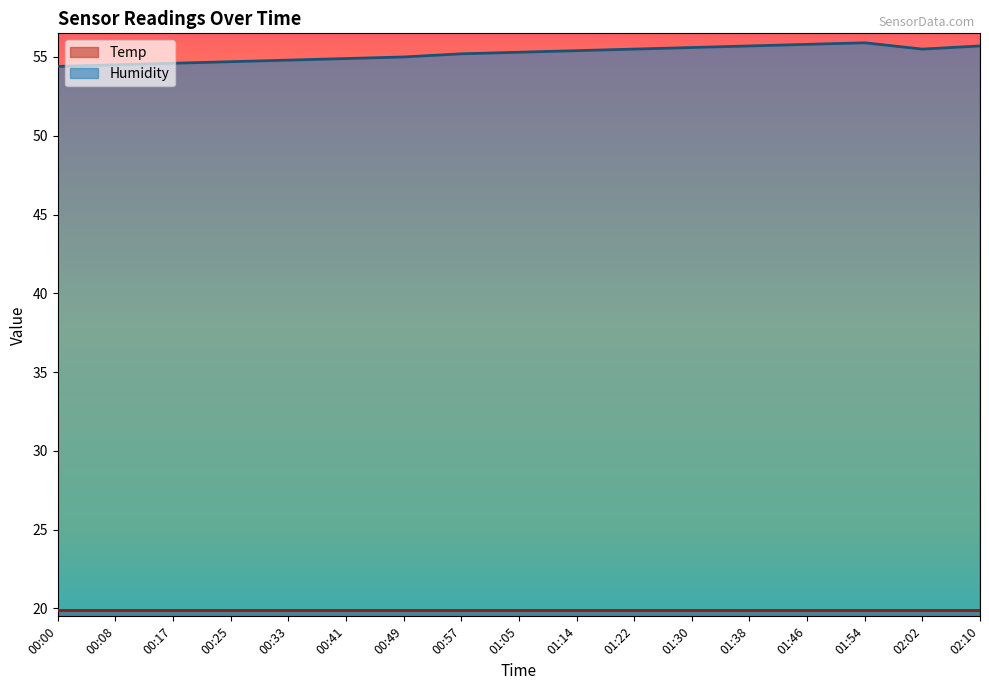

How many data points are less than 55?

6